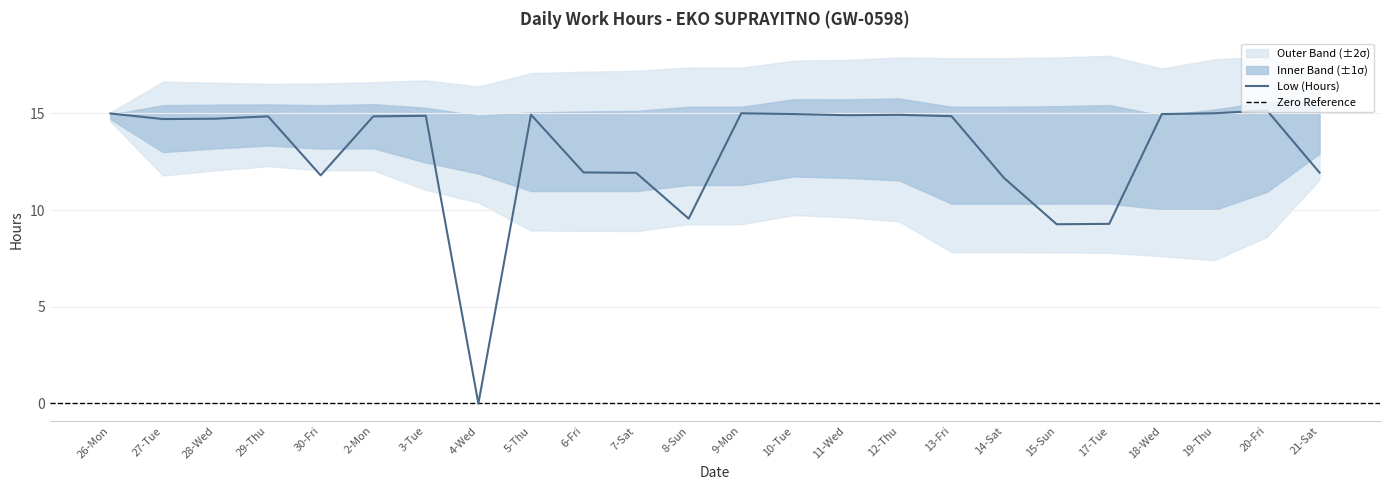

What position from the right is 15-Sun?

6